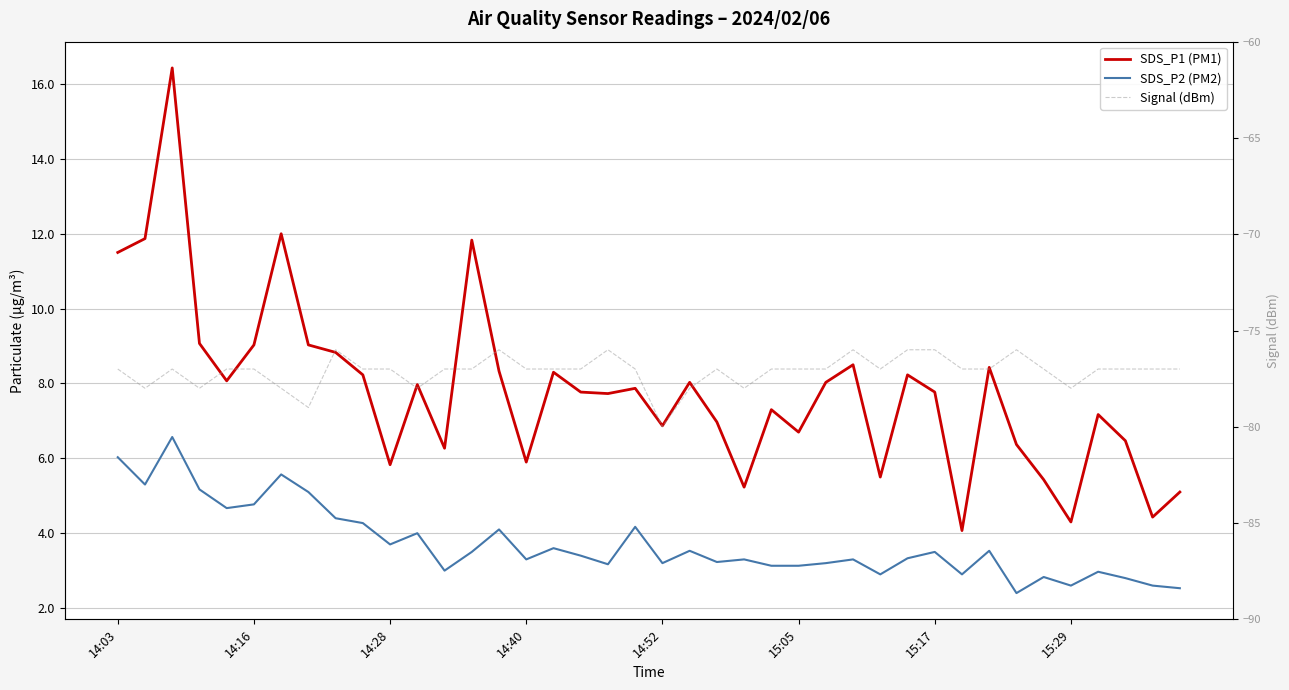

What is the minimum value shown in the chart?

-80.0